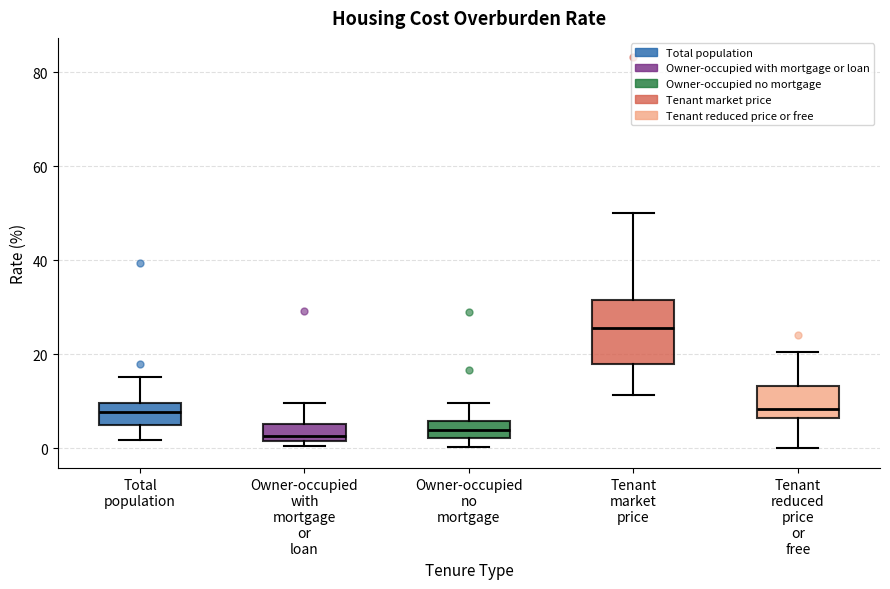

Reading left to right, transcribe this box plot: for each box, give where its median line is, the range the box spans, and where its two whiskers end, as read against the y-axis. The values are not printed on the chart, so give them approximately, as read against the axis.

Total population: median 8, box 6 to 10, whiskers 2 to 16
Owner-occupied with mortgage or loan: median 2 (just above the box's lower edge), box 2 to 6, whiskers 0 to 10
Owner-occupied no mortgage: median 4, box 2 to 6, whiskers 0 to 10
Tenant market price: median 26, box 18 to 32, whiskers 12 to 50
Tenant reduced price or free: median 8, box 6 to 14, whiskers 0 to 20